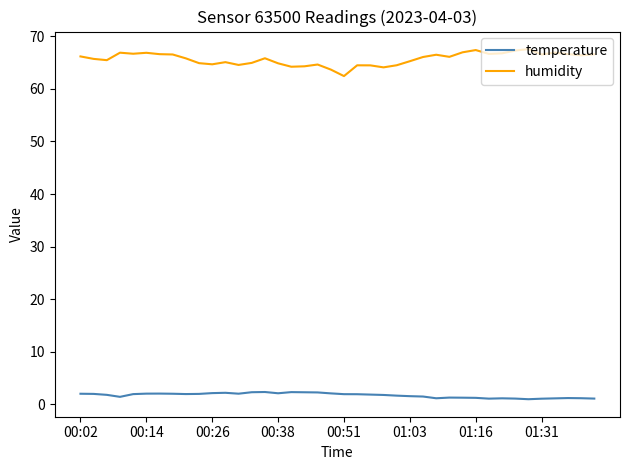

What is the greatest value displayed?

67.6